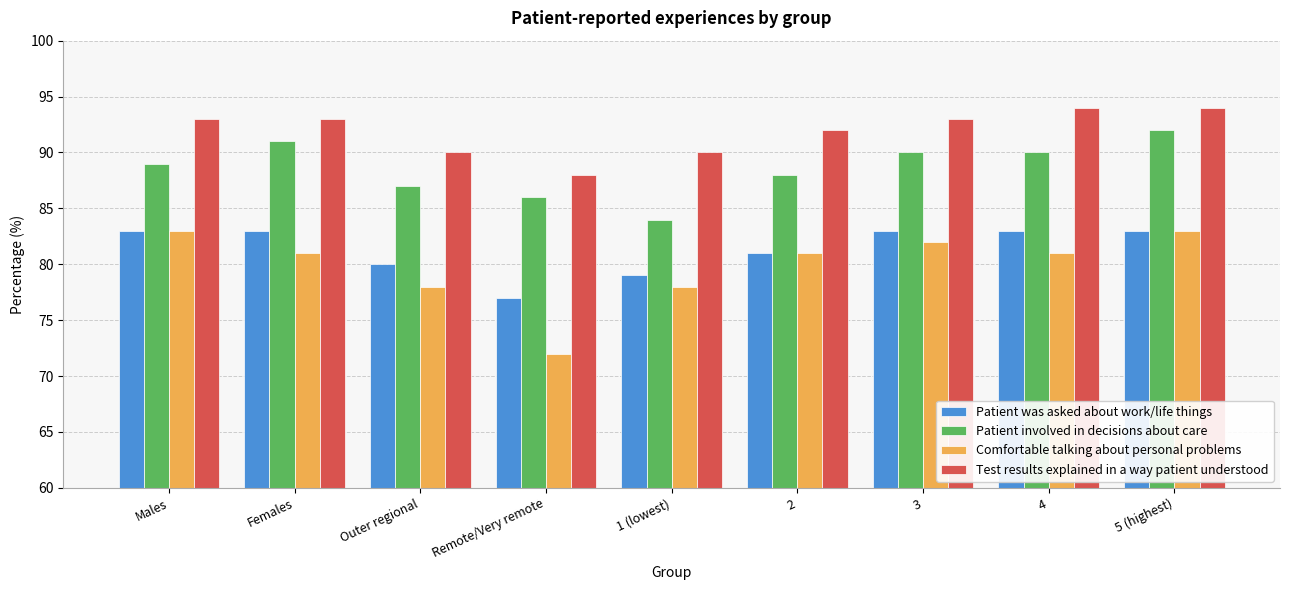

What is the maximum value shown in the chart?

94